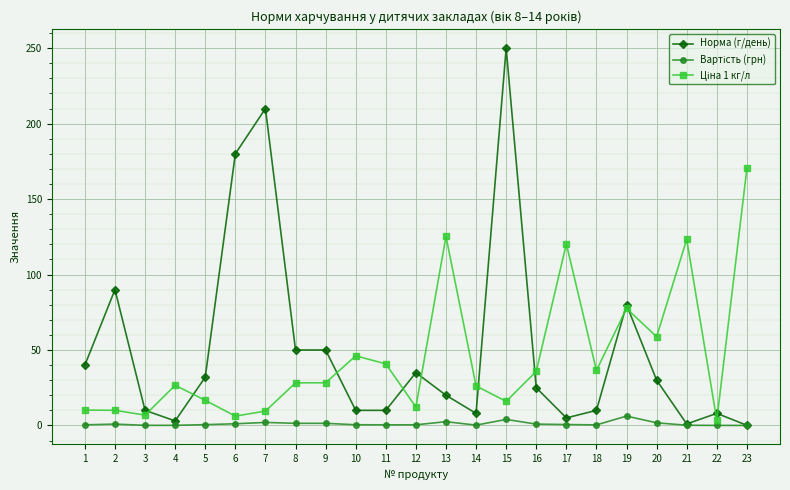

Count the number of data series in this chart.

3